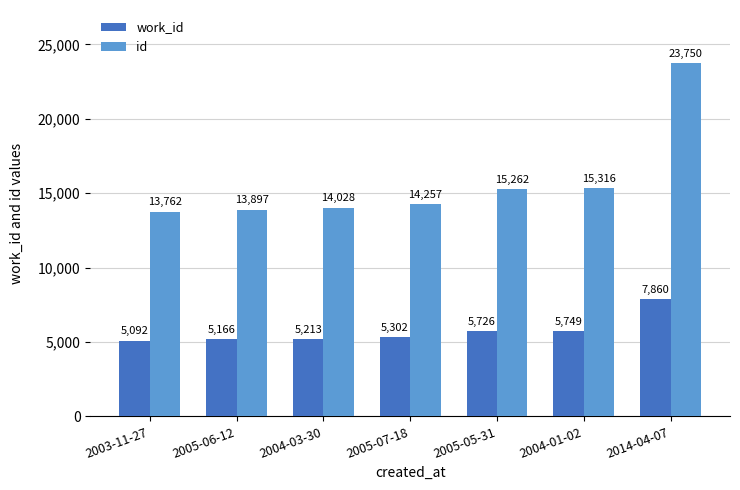

What is the difference between the maximum and minimum values in the id series?

9988